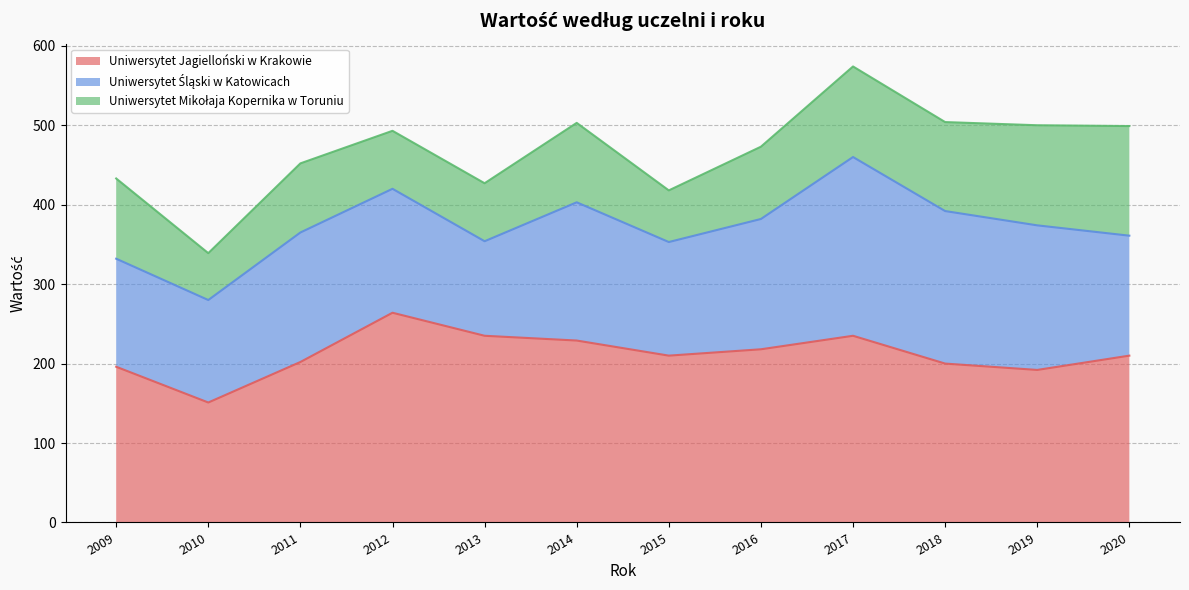

Which series has the largest total across all categories?

Uniwersytet Jagielloński w Krakowie